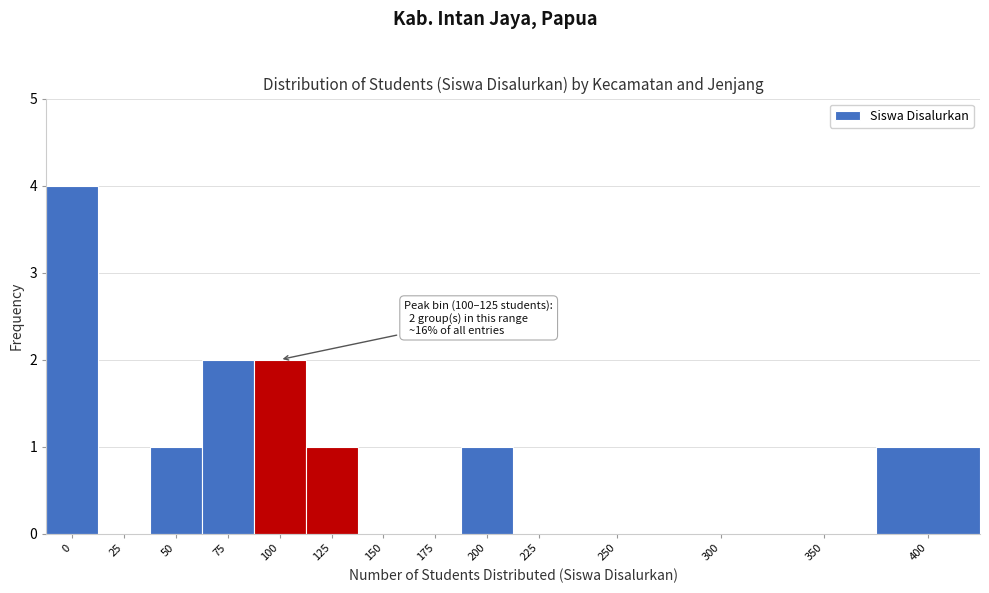

Reading left to right, what are all the values shown in this chart?

0=4	25=0	50=1	75=2	100=2	125=1	150=0	175=0	200=1	225=0	250=0	300=0	350=0	400=1